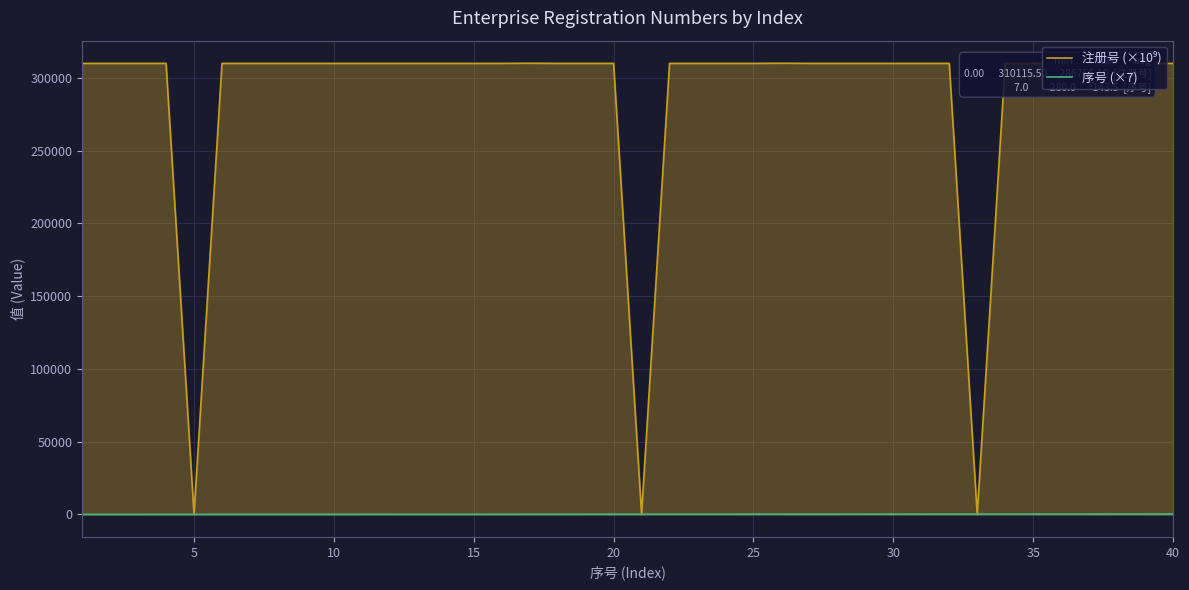

Read the 序号 (×7) value at 10.

70.0